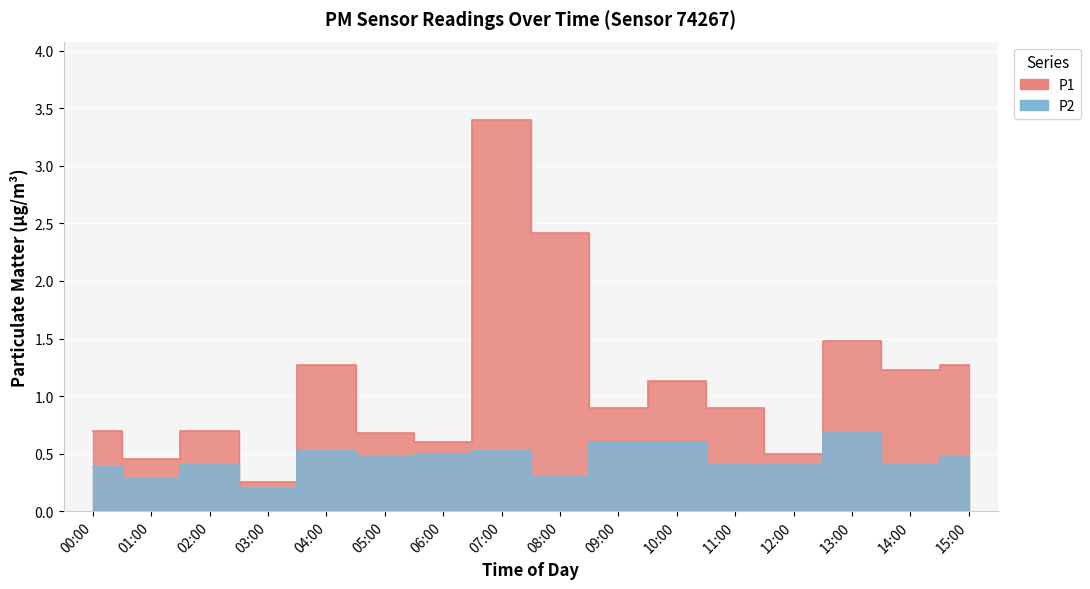

Reading left to right, what are all the values shown in this chart?

P1: 0.7	0.5	0.7	0.2	1.3	0.7	0.6	3.4	2.4	0.9	1.1	0.9	0.5	1.5	1.2	1.3
P2: 0.4	0.3	0.4	0.2	0.5	0.5	0.5	0.5	0.3	0.6	0.6	0.4	0.4	0.7	0.4	0.5